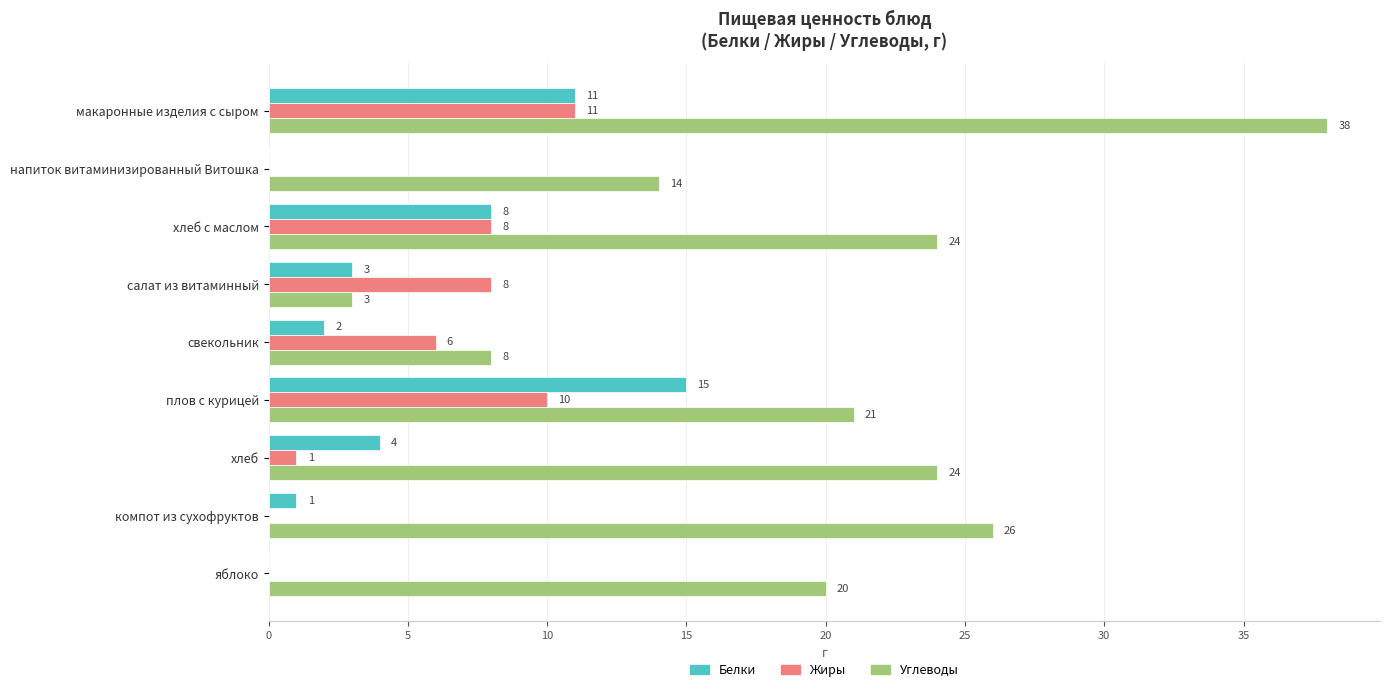

What is the sum of the Белки values at хлеб с маслом and макаронные изделия с сыром?

19